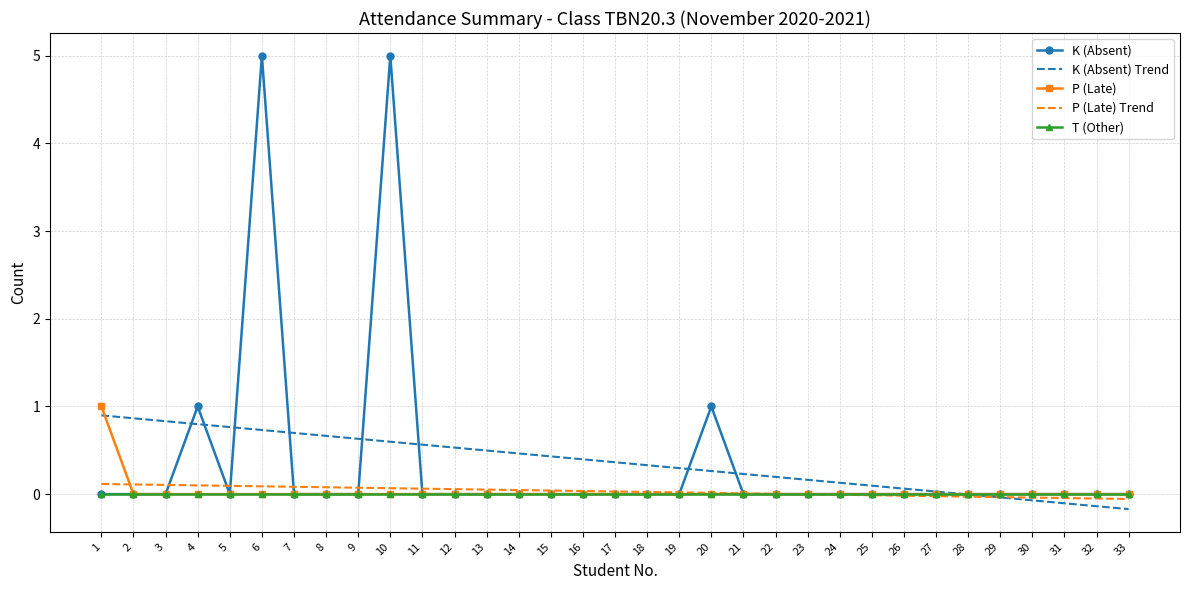

The value of K (Absent) at 24 is 0.0. True or false?

True